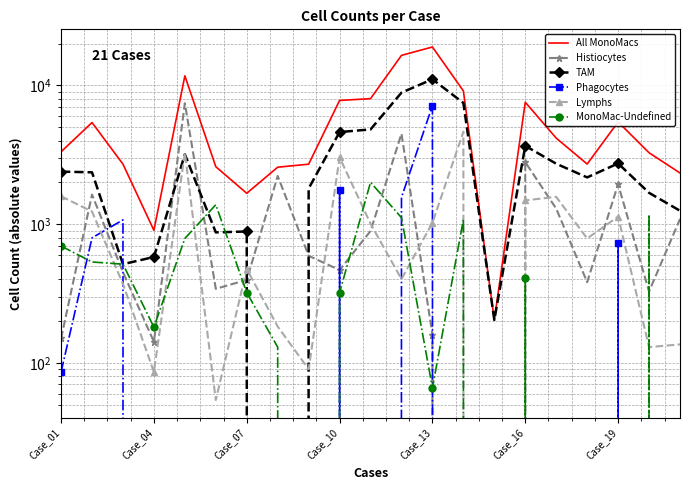

What is the greatest value displayed?

18938